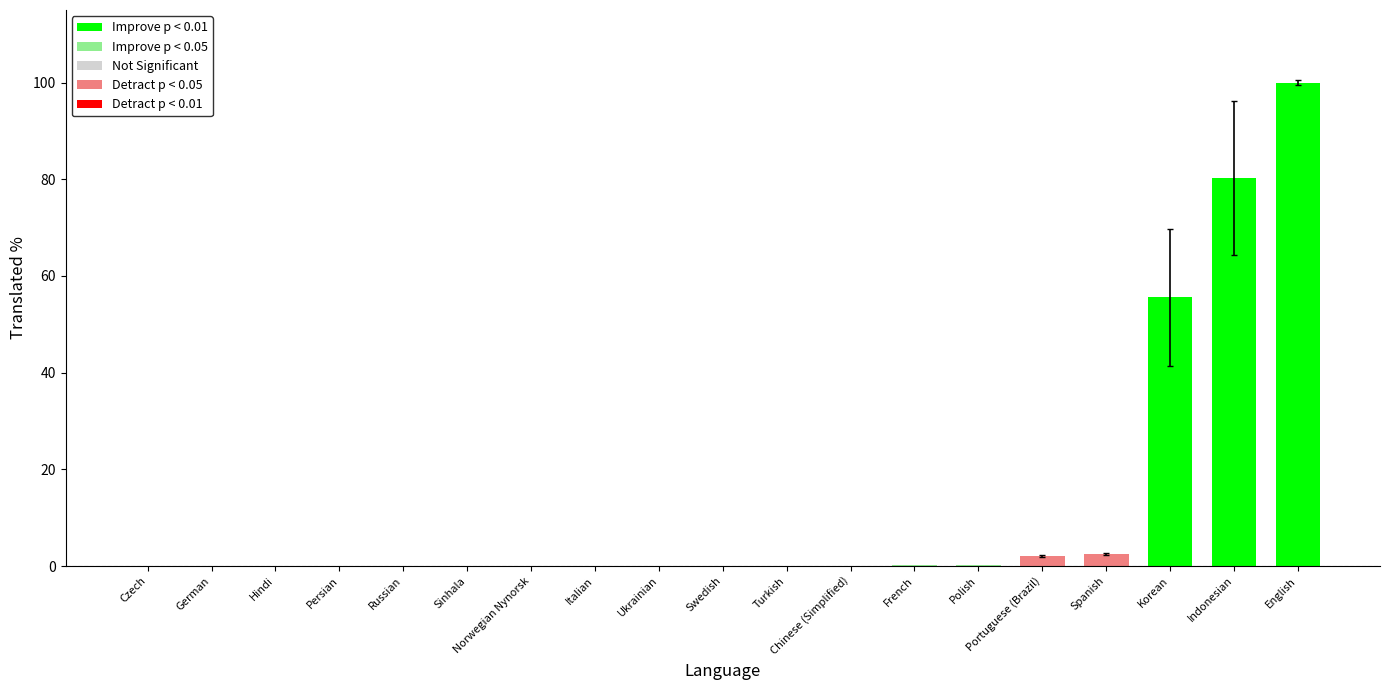

Does the chart contain stacked bars?

No